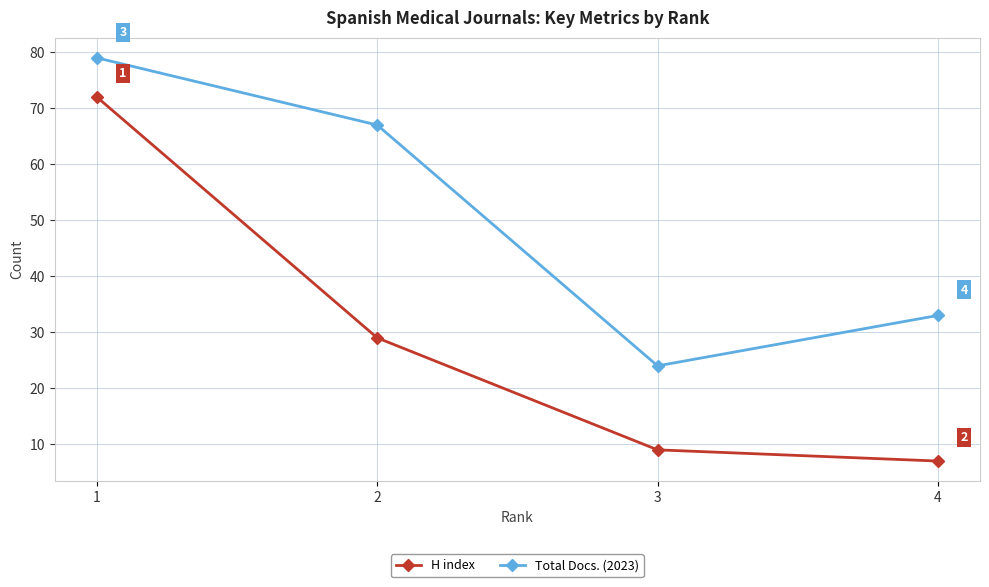

Is the value of H index at 2 greater than the value of Total Docs. (2023) at 2?

No